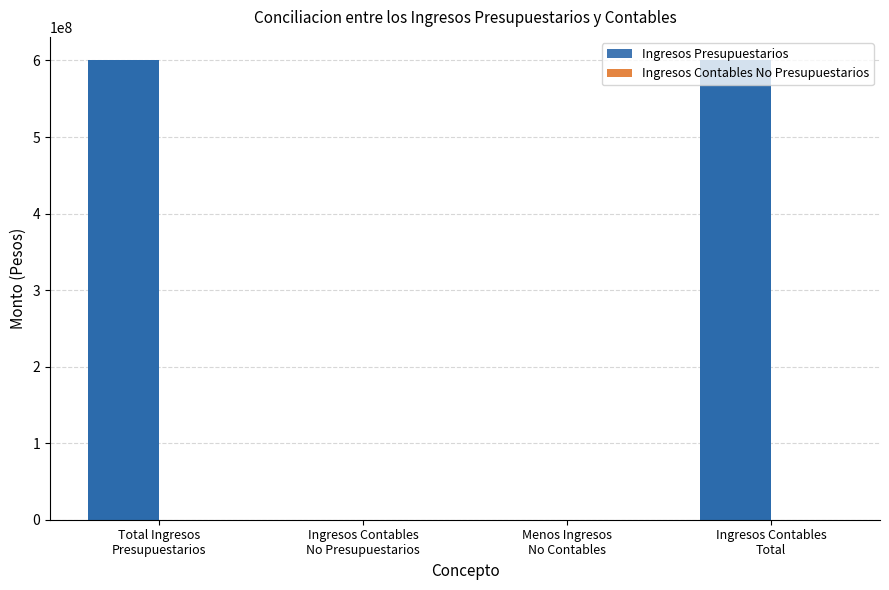

What is the difference between the second highest and minimum values in the Ingresos Presupuestarios series?

600766997.1